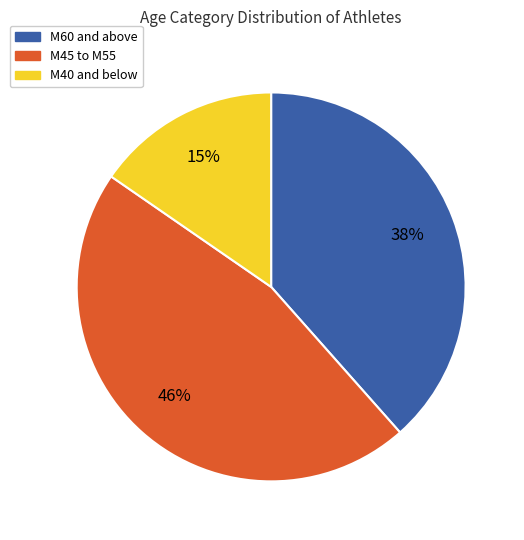

To the nearest percent, what percentage of the pie is M45 to M55?

46%